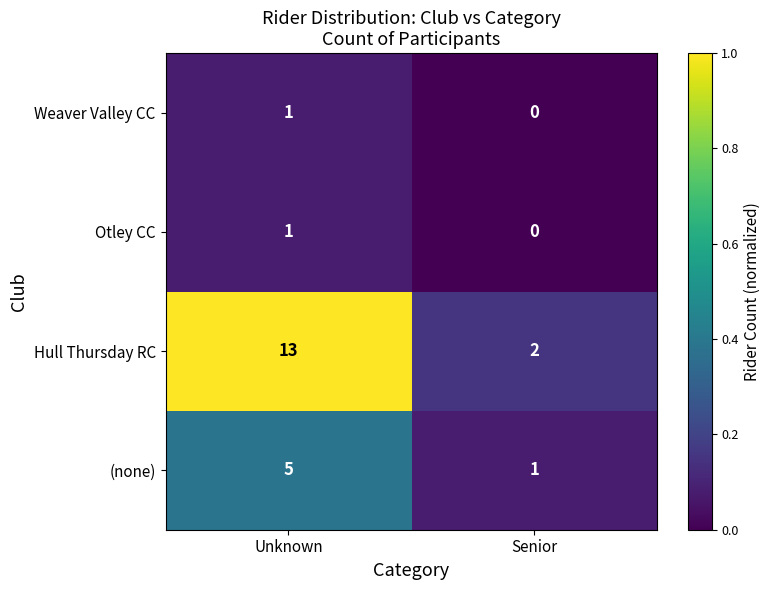

Which series changed the most between Unknown and Senior?

Hull Thursday RC